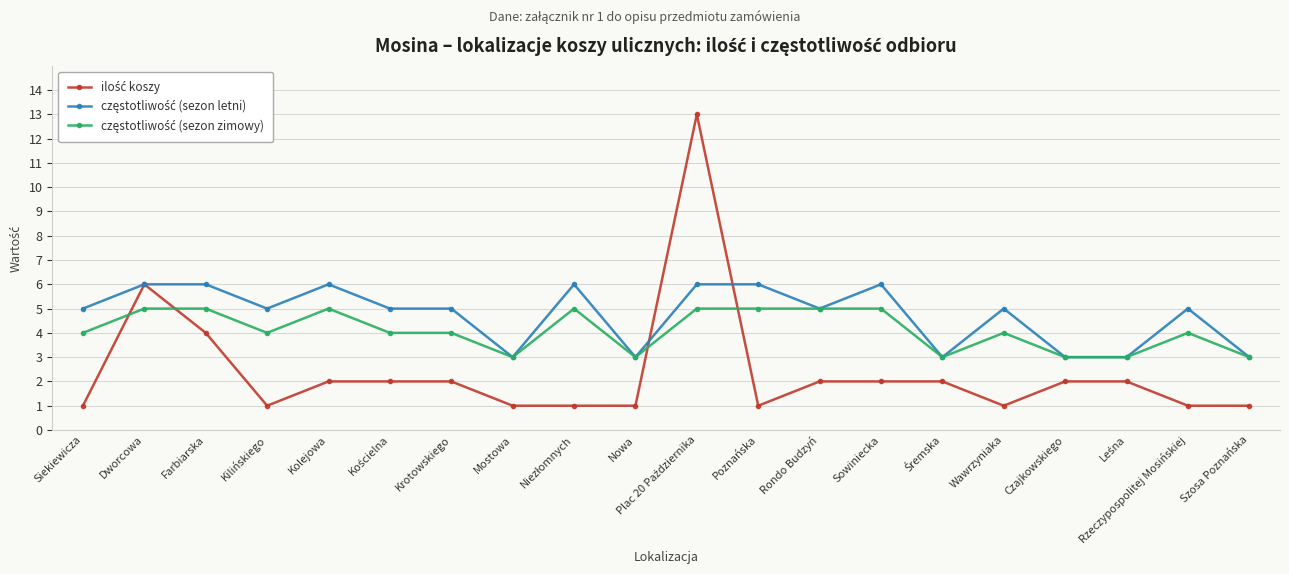

What is the total value across all series at Kolejowa?

13